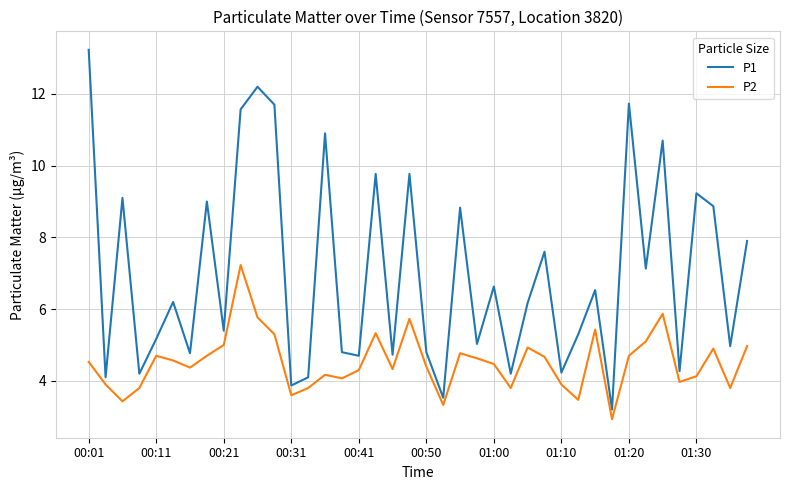

What is the difference between the maximum and minimum values in the P2 series?

4.3